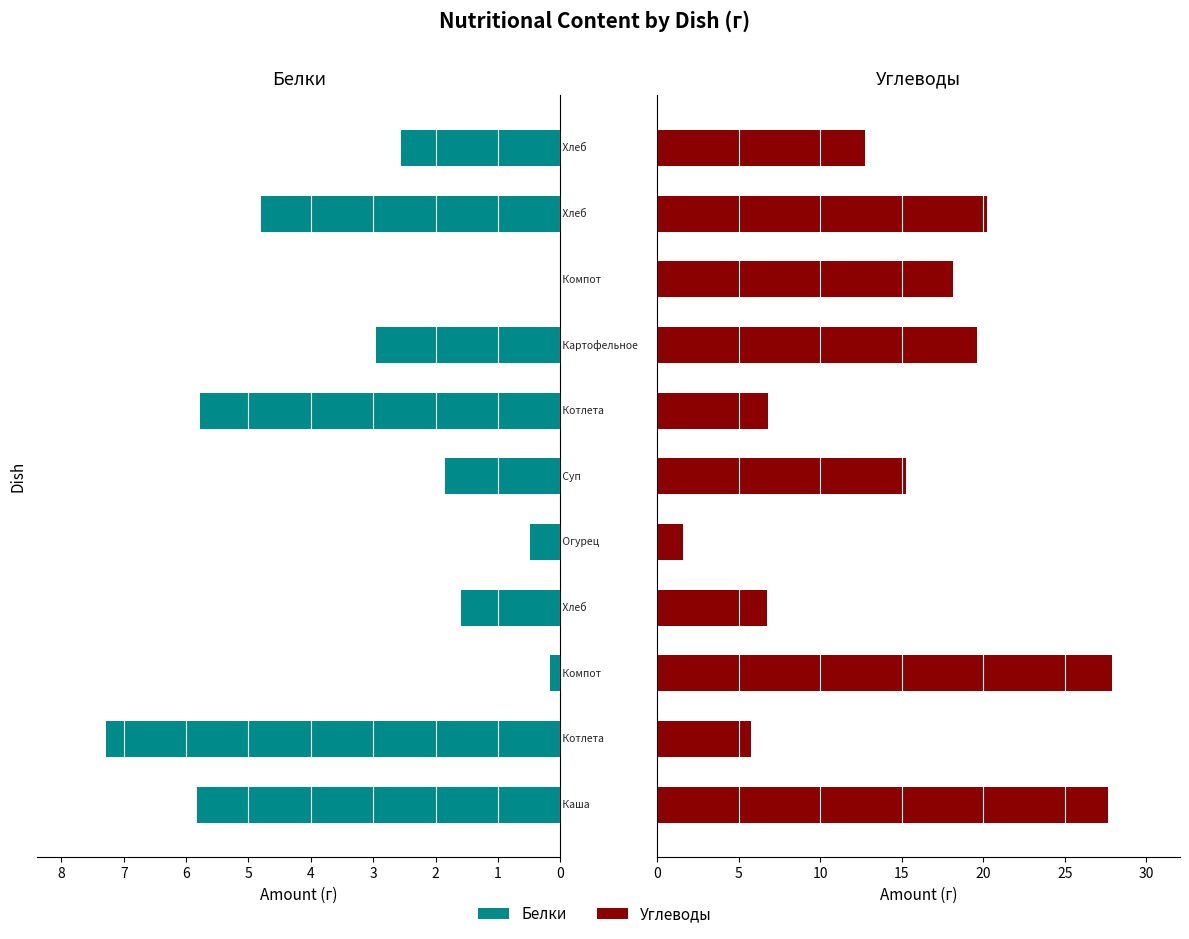

How many data points in Углеводы are above 15?

6